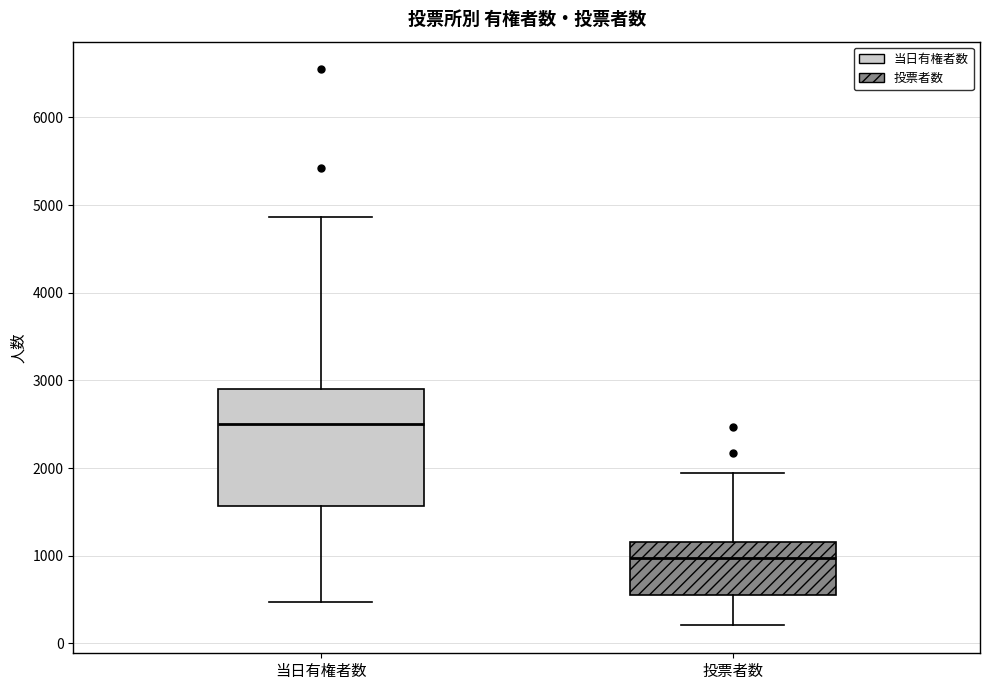

Reading left to right, read every box against the y-axis: the position of its median line, the range the box covers, and the ends of its whiskers. The values are not printed on the chart, so give them approximately, as read against the axis.

当日有権者数: median 2500, box 1600 to 2900, whiskers 500 to 4900
投票者数: median 1000, box 600 to 1200, whiskers 200 to 1900